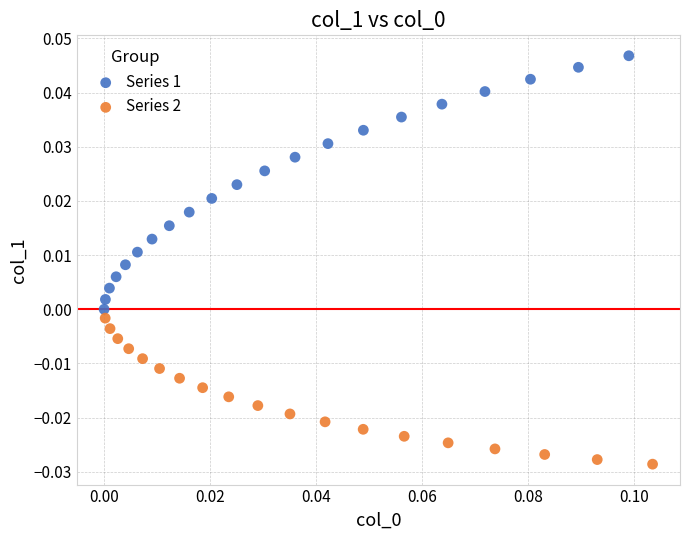

Which series has the largest Y range (max minus min)?

Series 1